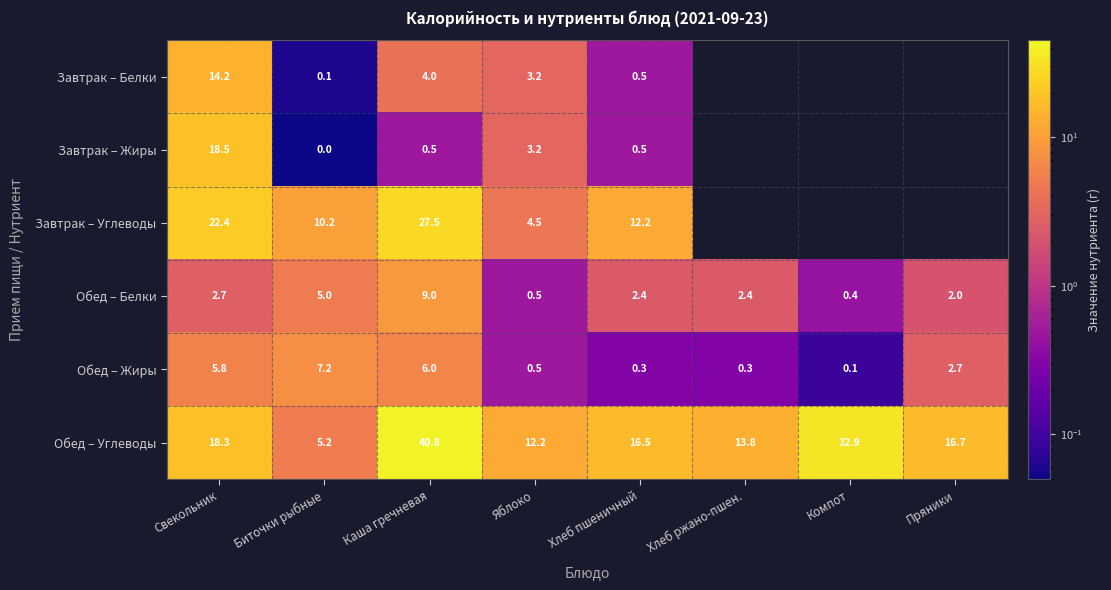

What is the sum of the Обед – Жиры values at Пряники and Хлеб пшеничный?

3.0